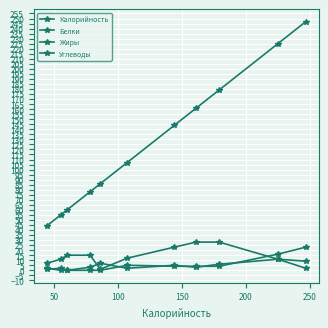

Does the chart have visible grid lines?

Yes